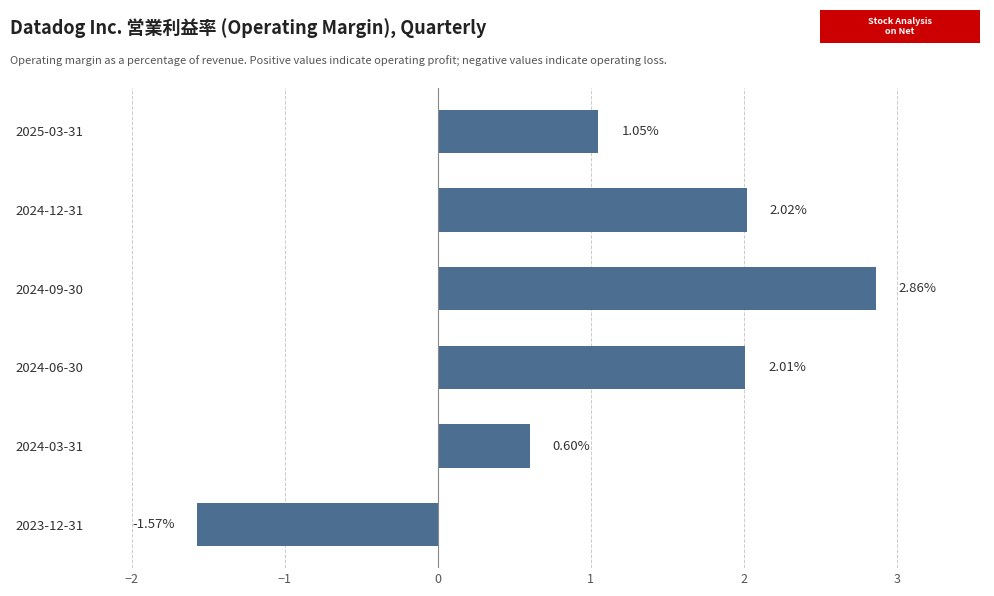

Which has a higher value, 2025-03-31 or 2024-03-31?

2025-03-31